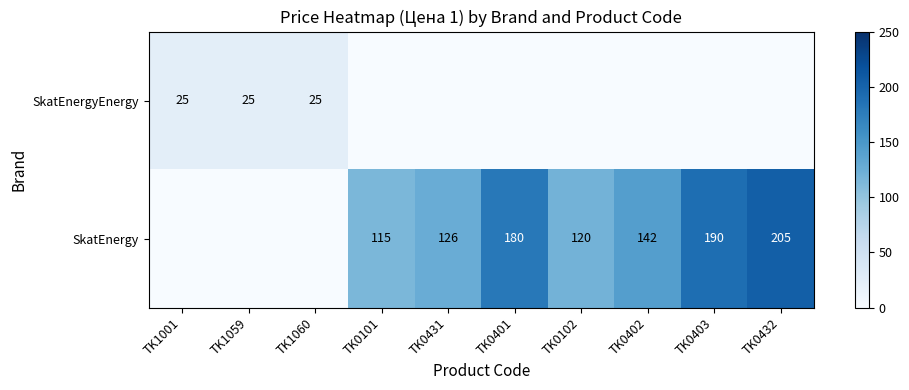

Between TK0403 and TK0401, which is larger?

TK0403